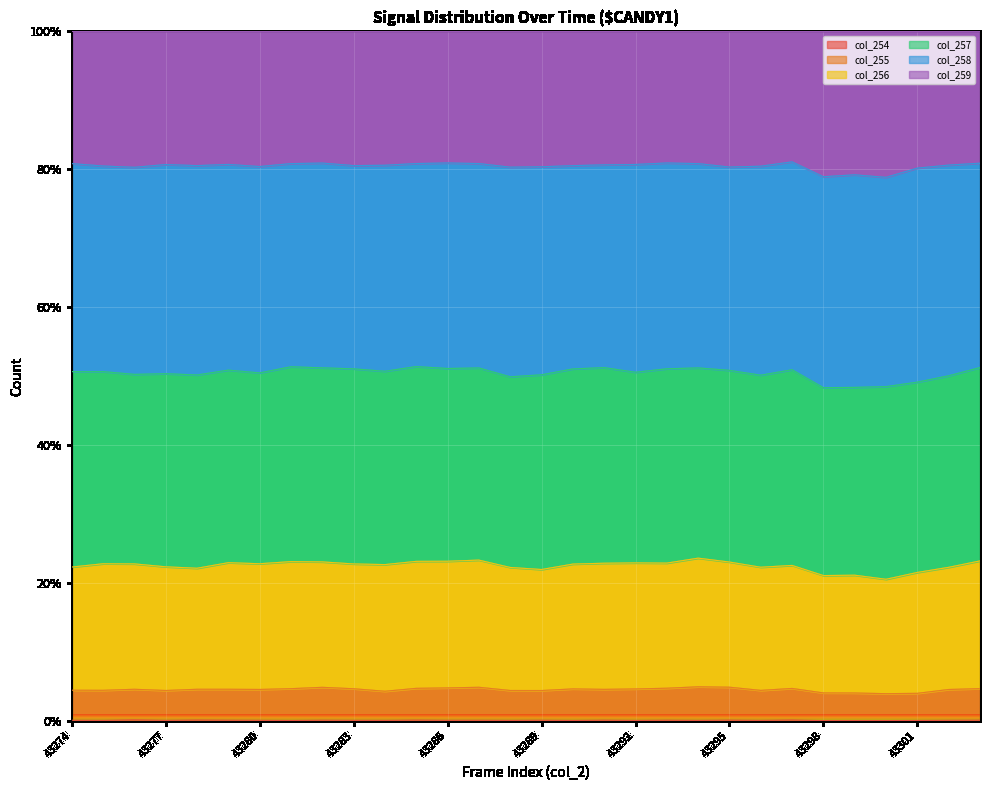

Is the value of col_254 at 43276 greater than the value of col_255 at 43275?

No